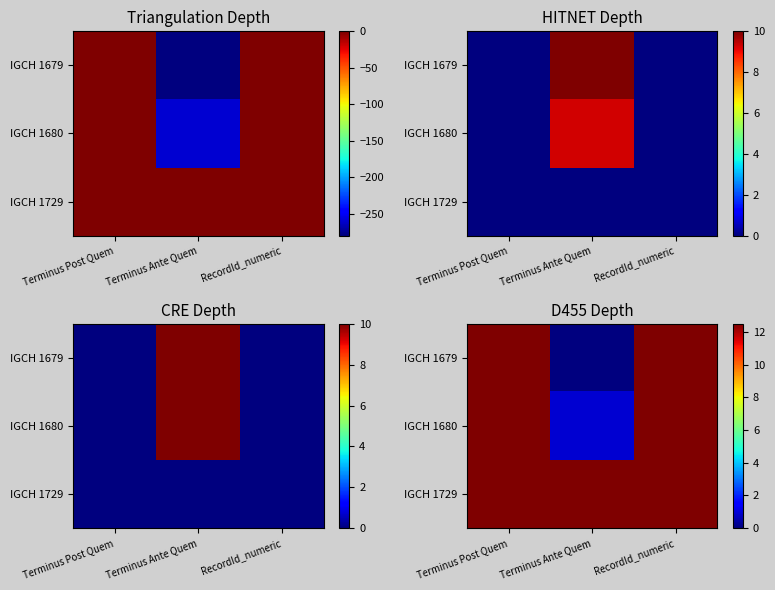

The value of IGCH 1680 at RecordId_numeric is 12.5. True or false?

True